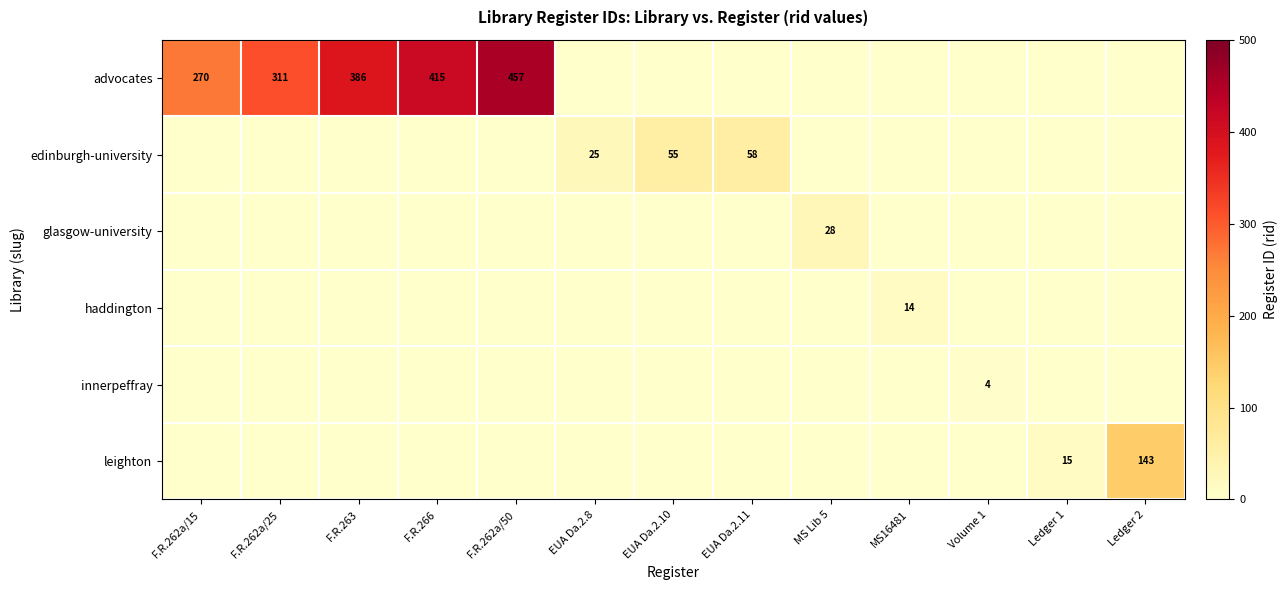

True or false: glasgow-university has a value of 28 at MS Lib 5.

True